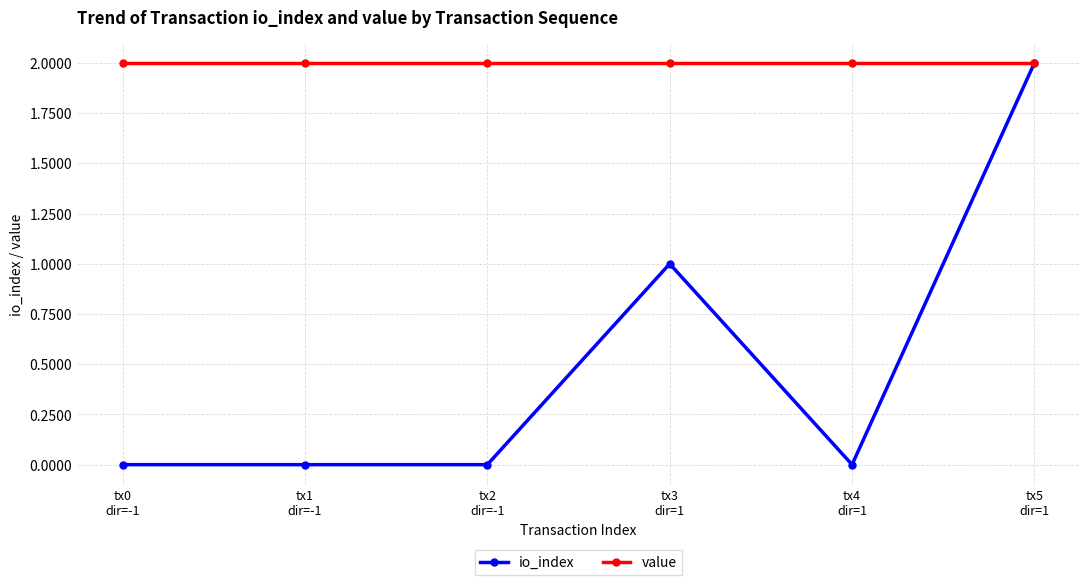

At how many categories does at least one series exceed 0?

6